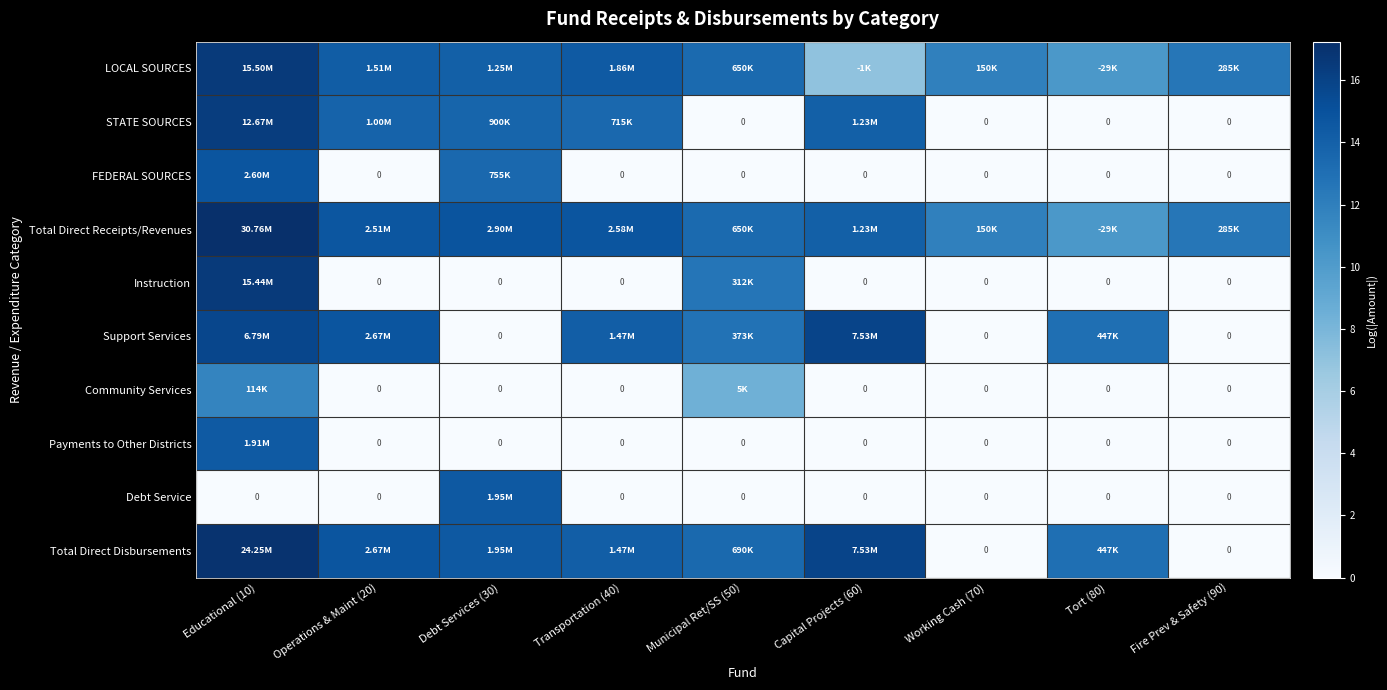

How many series are shown in this chart?

10